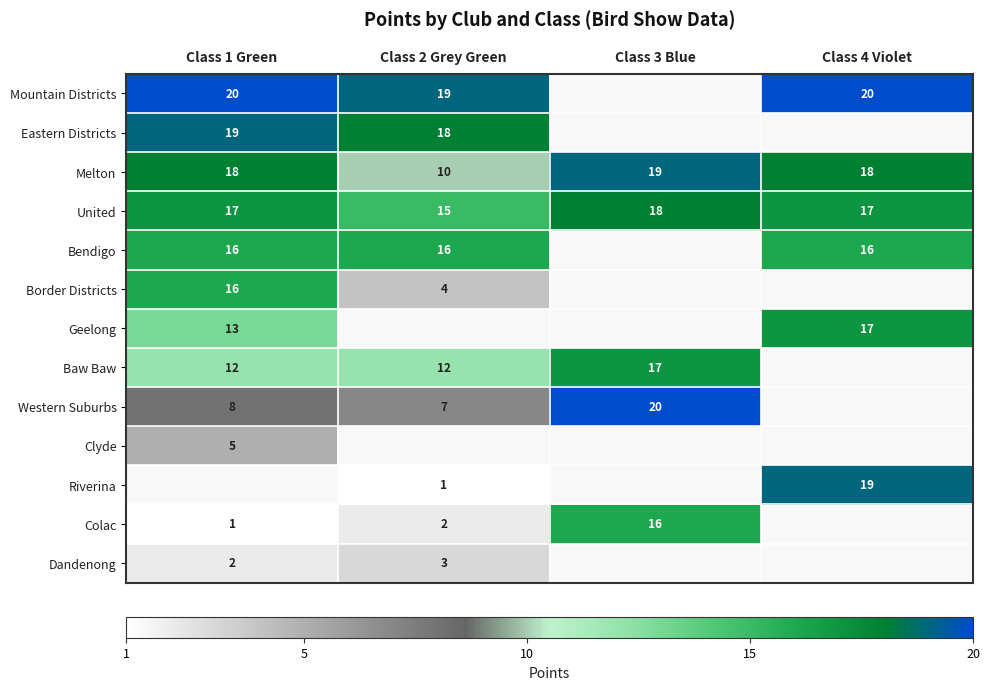

True or false: Western Suburbs has a value of 7 at Class 2 Grey Green.

True